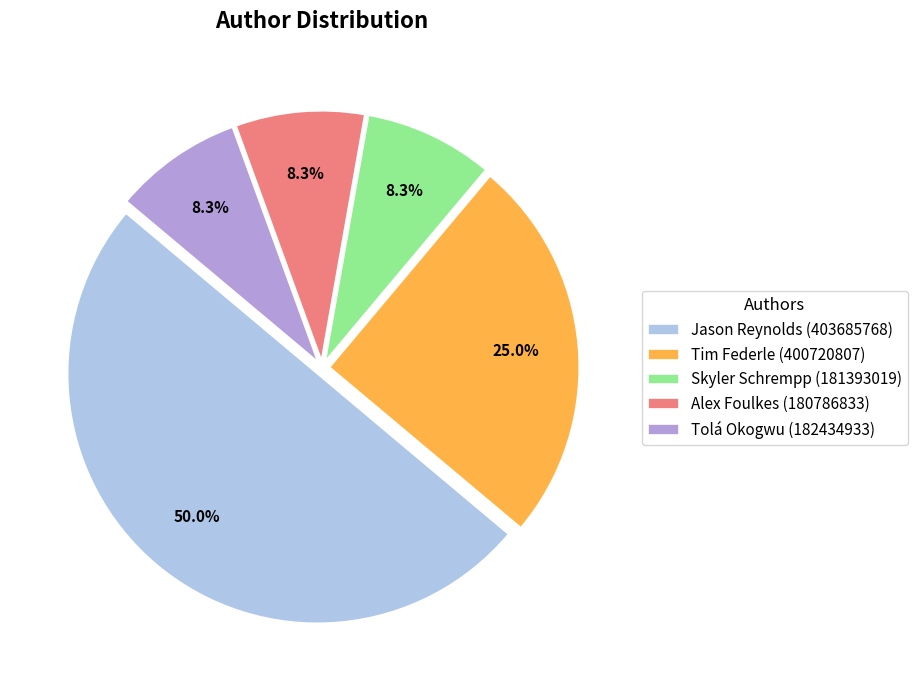

Which category has the biggest portion of the pie?

Jason Reynolds (403685768)